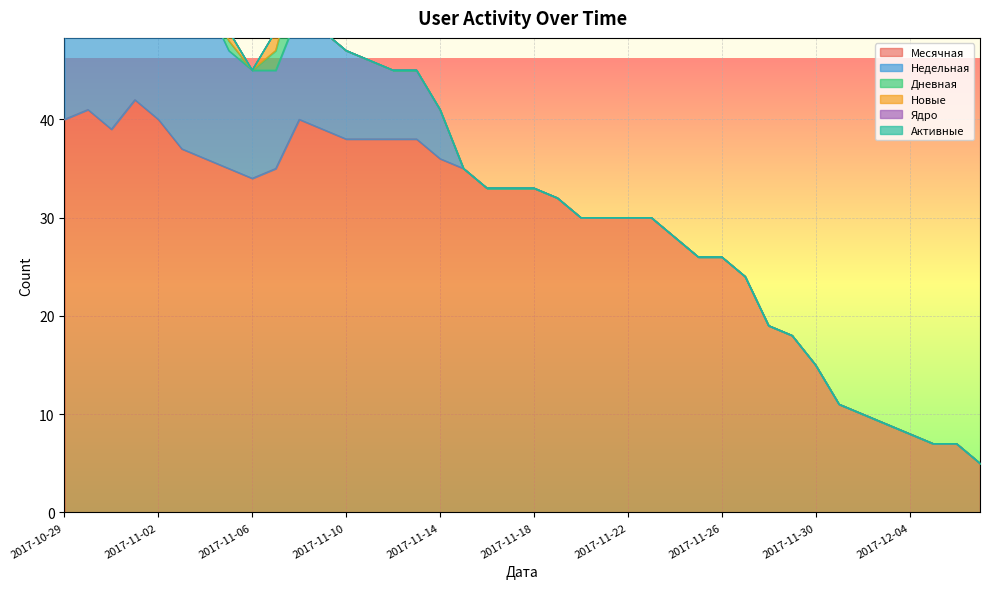

What is the lowest value of the Месячная series?

5